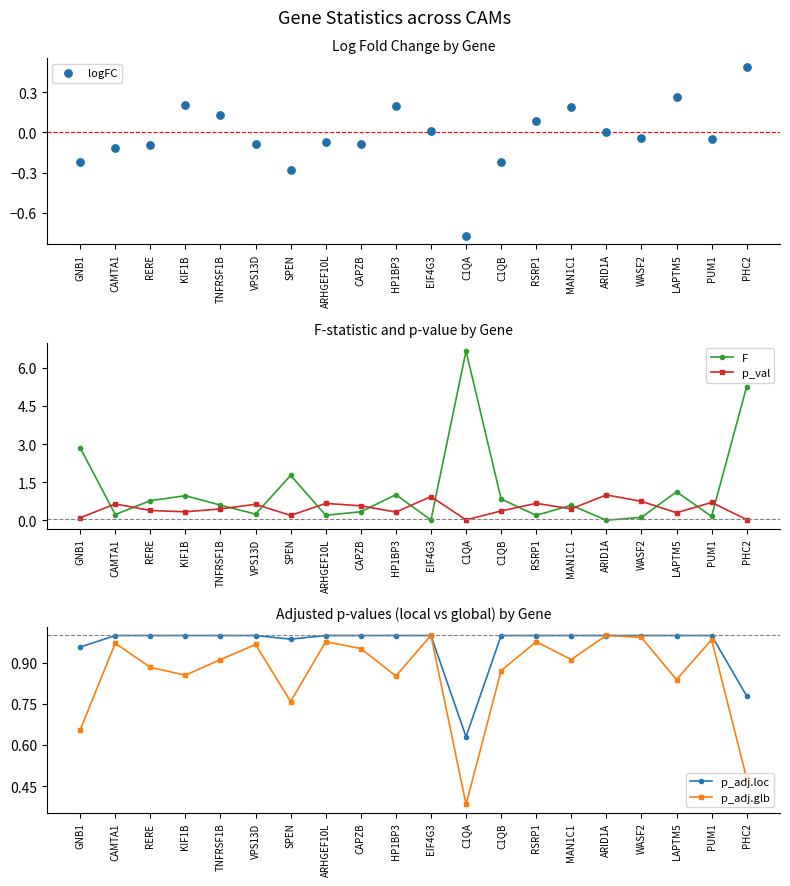

Is the value of logFC at GNB1 greater than the value of p_val at LAPTM5?

No